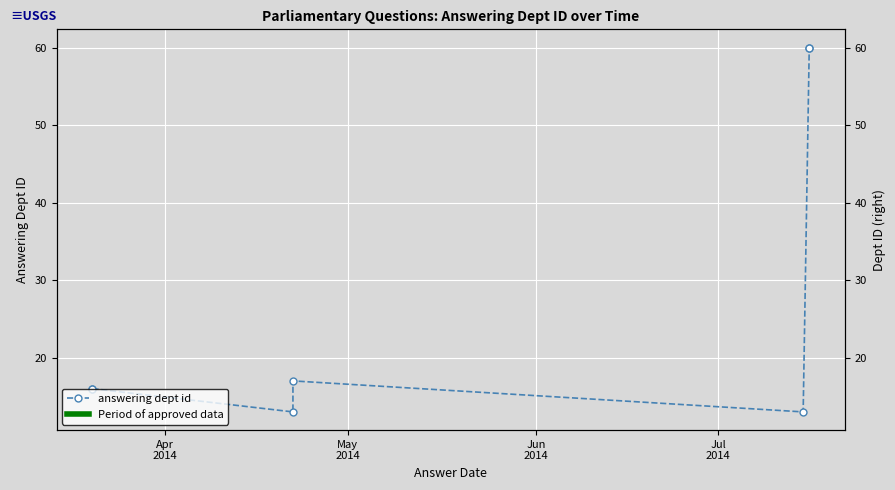

How many series are shown in this chart?

1